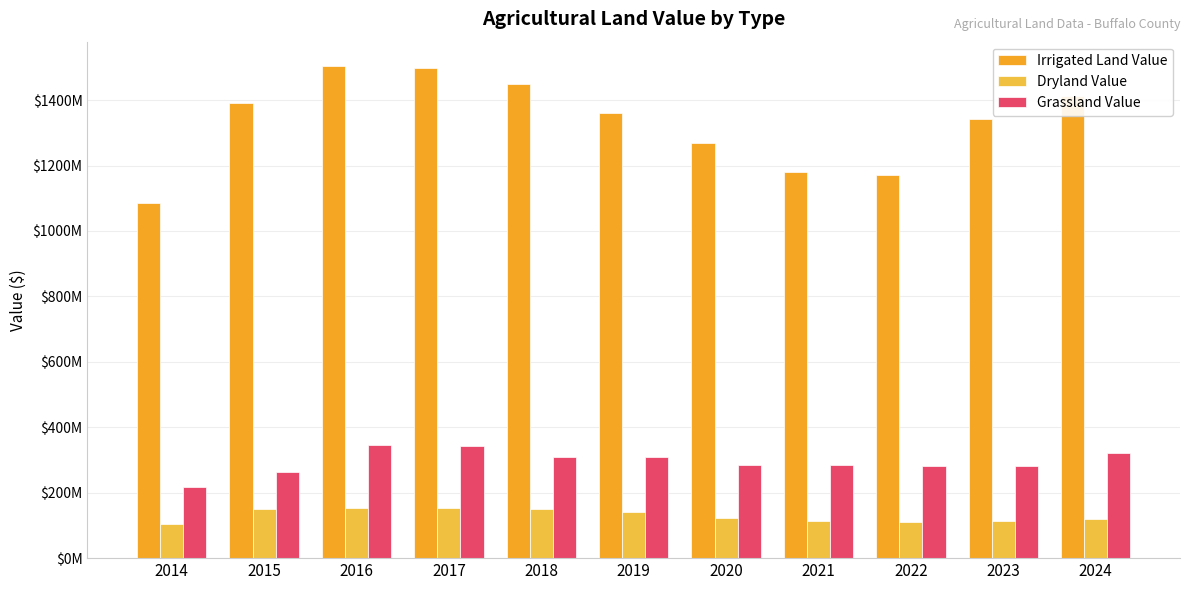

Are the bars grouped side by side (vs. stacked)?

Yes